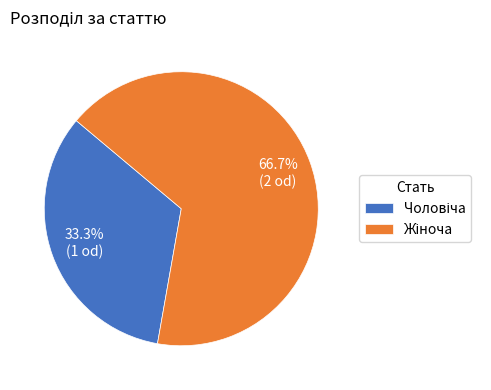

Does any single category account for the majority?

Yes